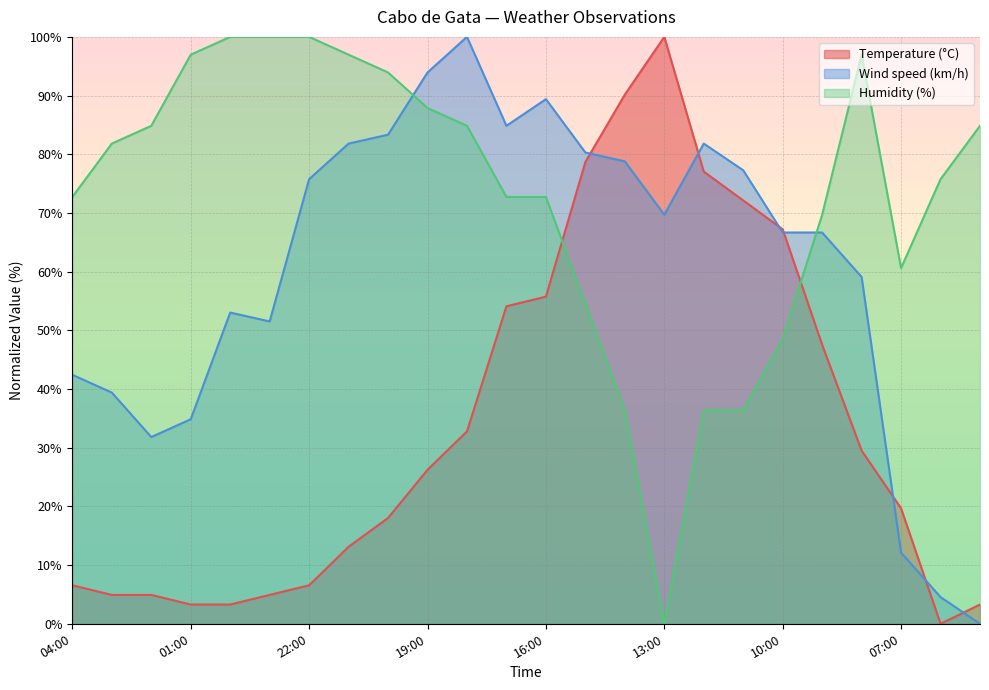

What is the highest value of the Humidity (%) series?

100.0